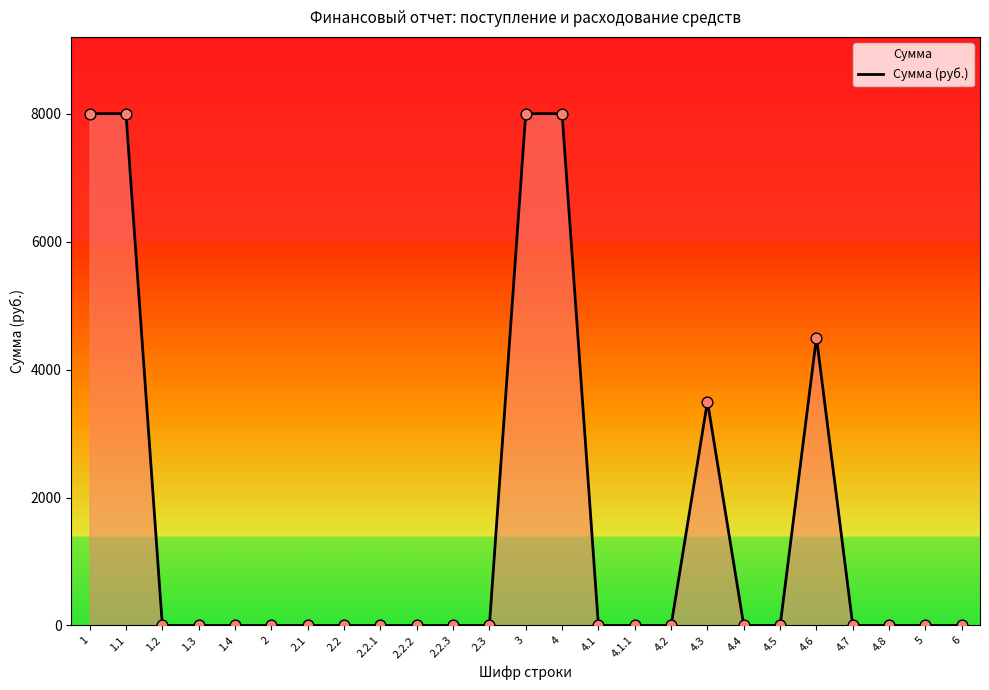

Which has a higher value, 2.2.2 or 2.2?

2.2.2